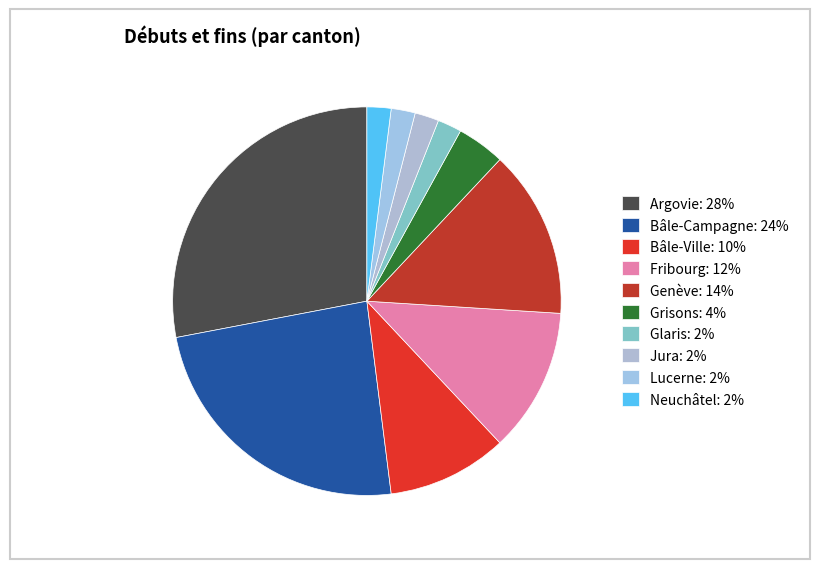

To the nearest percent, what percentage of the pie is Grisons?

4%